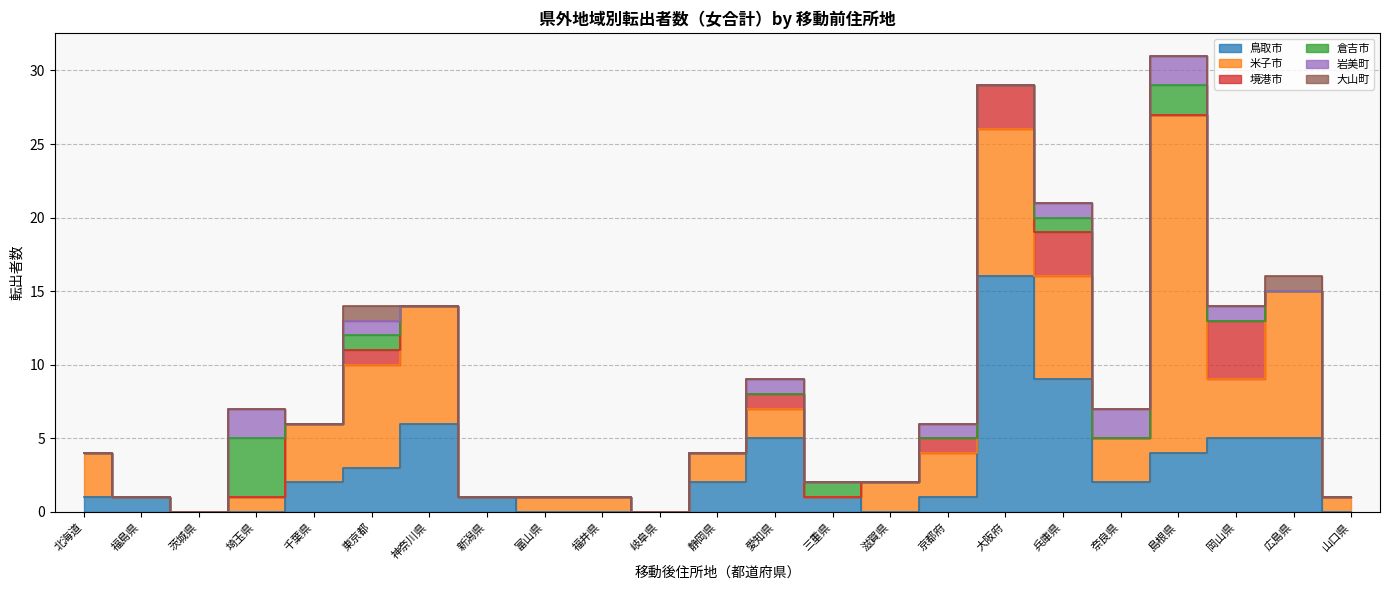

Which series has the largest range (max minus min)?

米子市